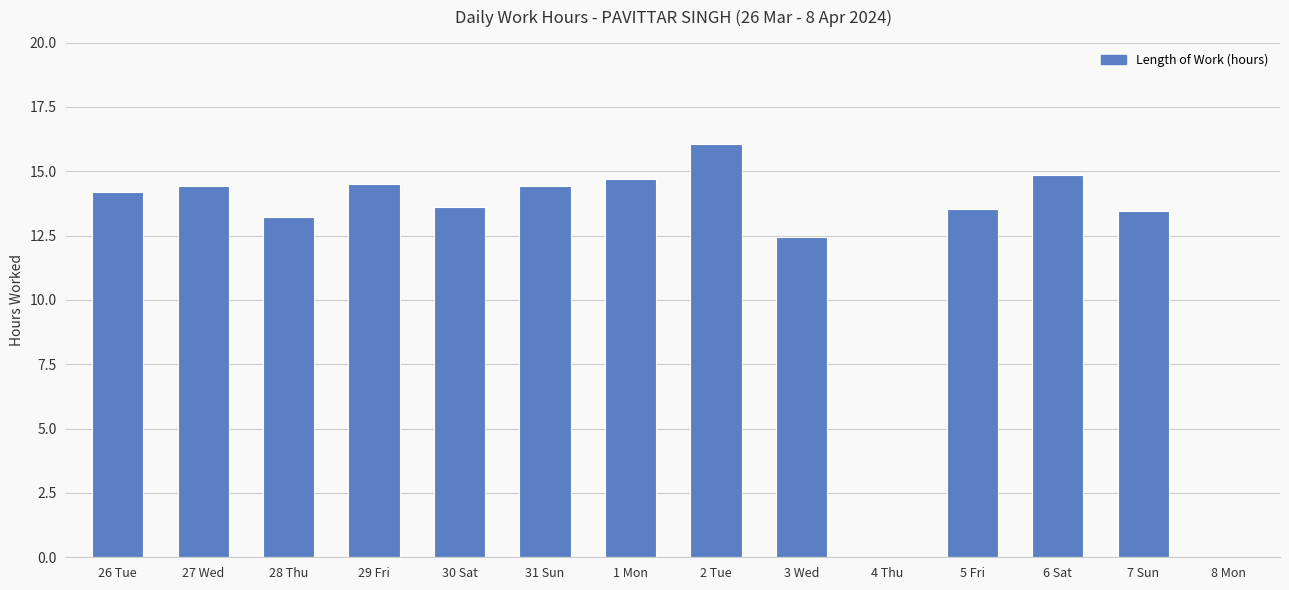

Which has a higher value, 8 Mon or 6 Sat?

6 Sat